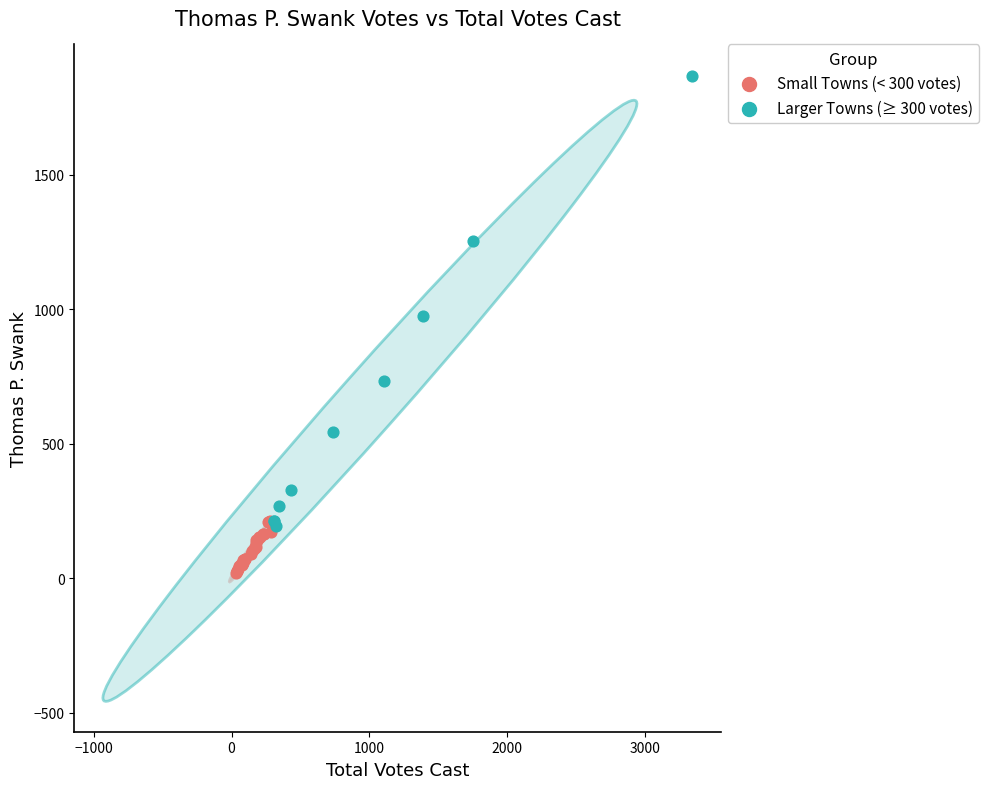

Which series has the largest Y range (max minus min)?

Larger Towns (≥ 300 votes)